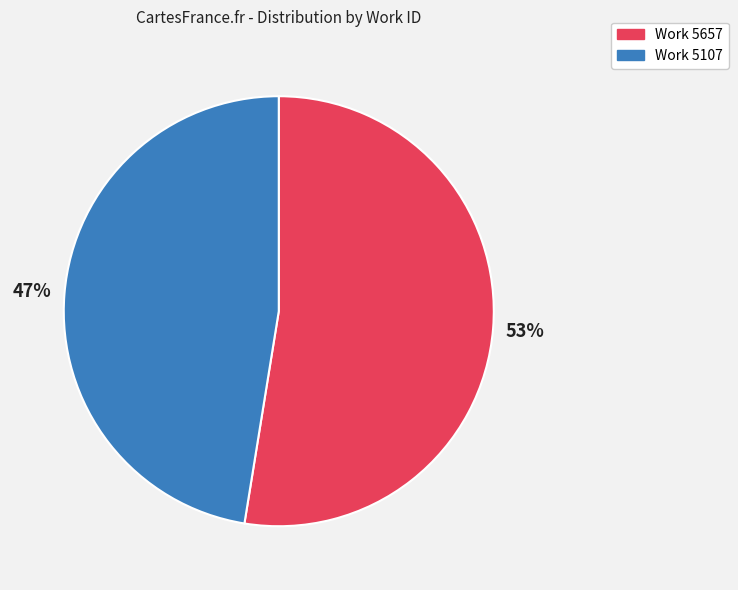

Is the sum of Work 5657 and Work 5107 greater than half?

Yes